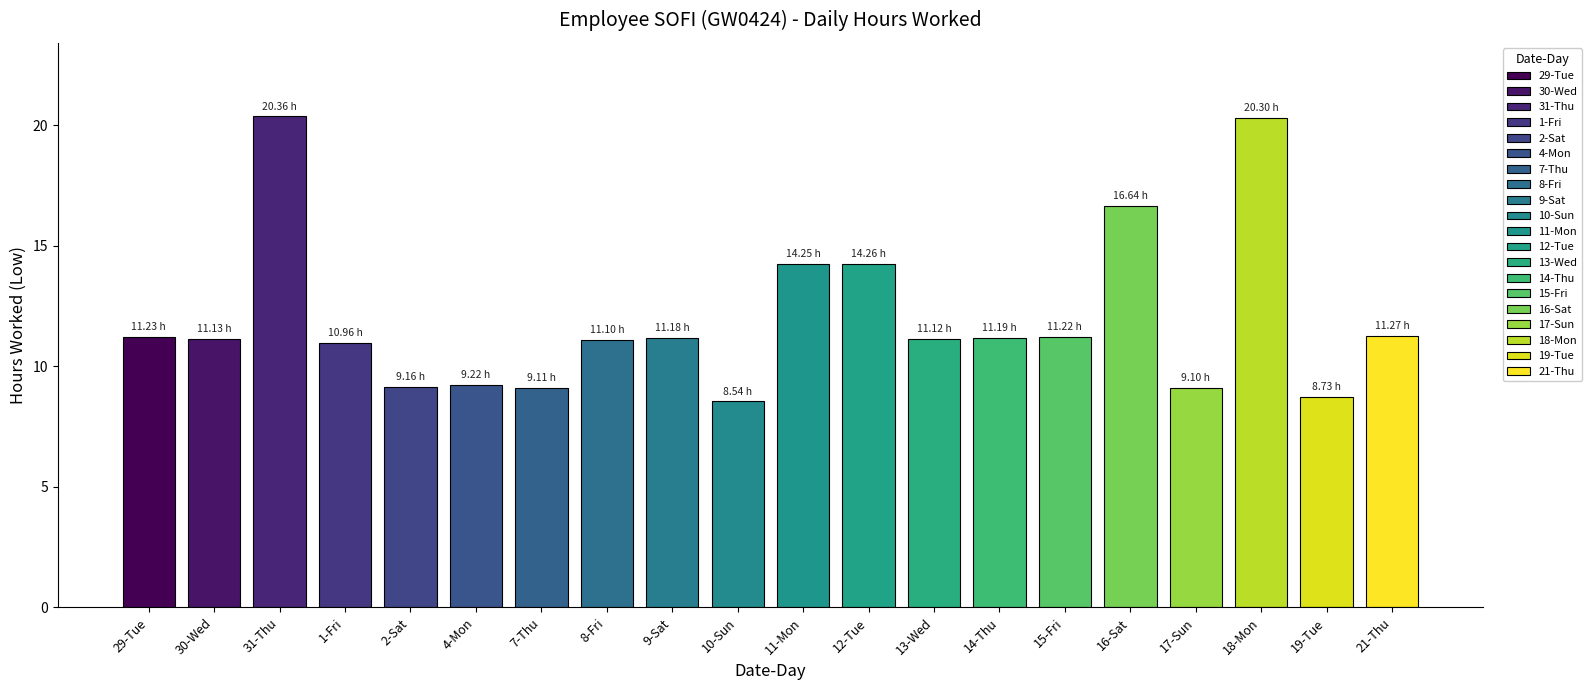

What is the value of the 10th bar from the left?

8.5